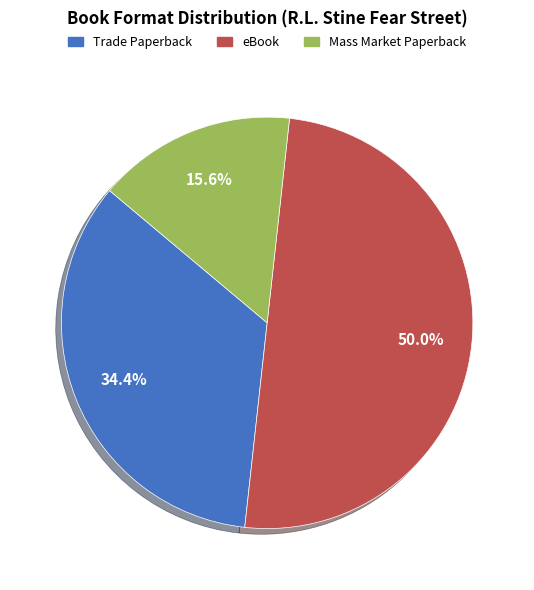

Count the number of slices in the pie.

3